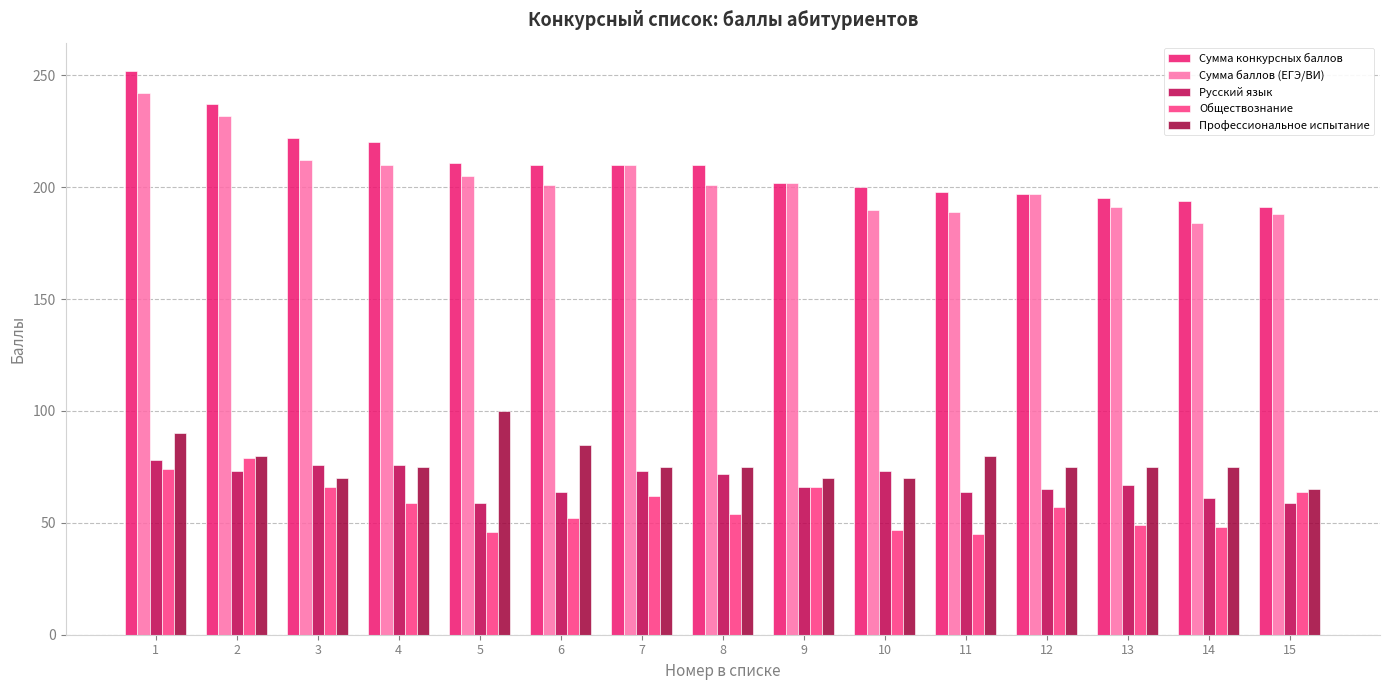

At how many categories does at least one series exceed 178?

15